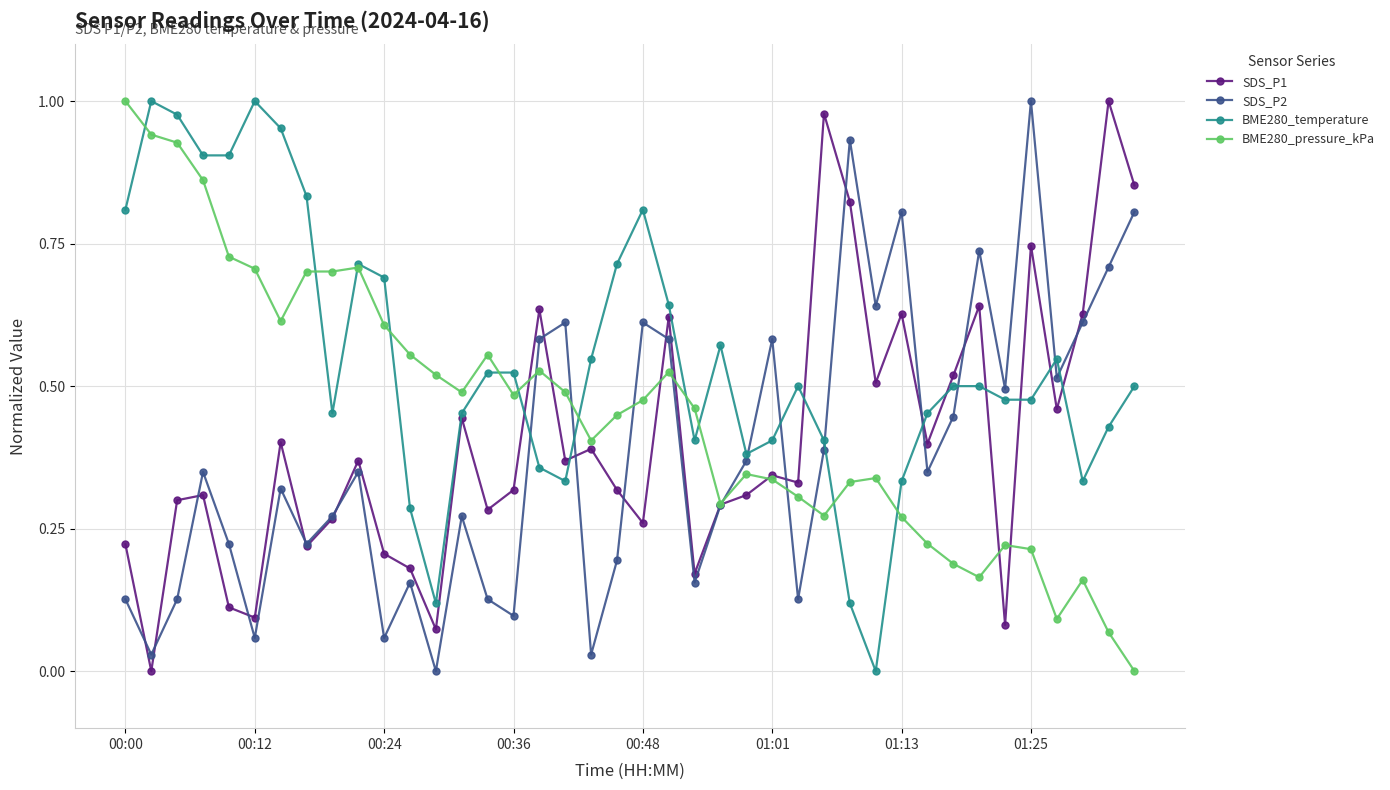

Which series ends up on top after the final intersection of SDS_P1 and SDS_P2?

SDS_P1